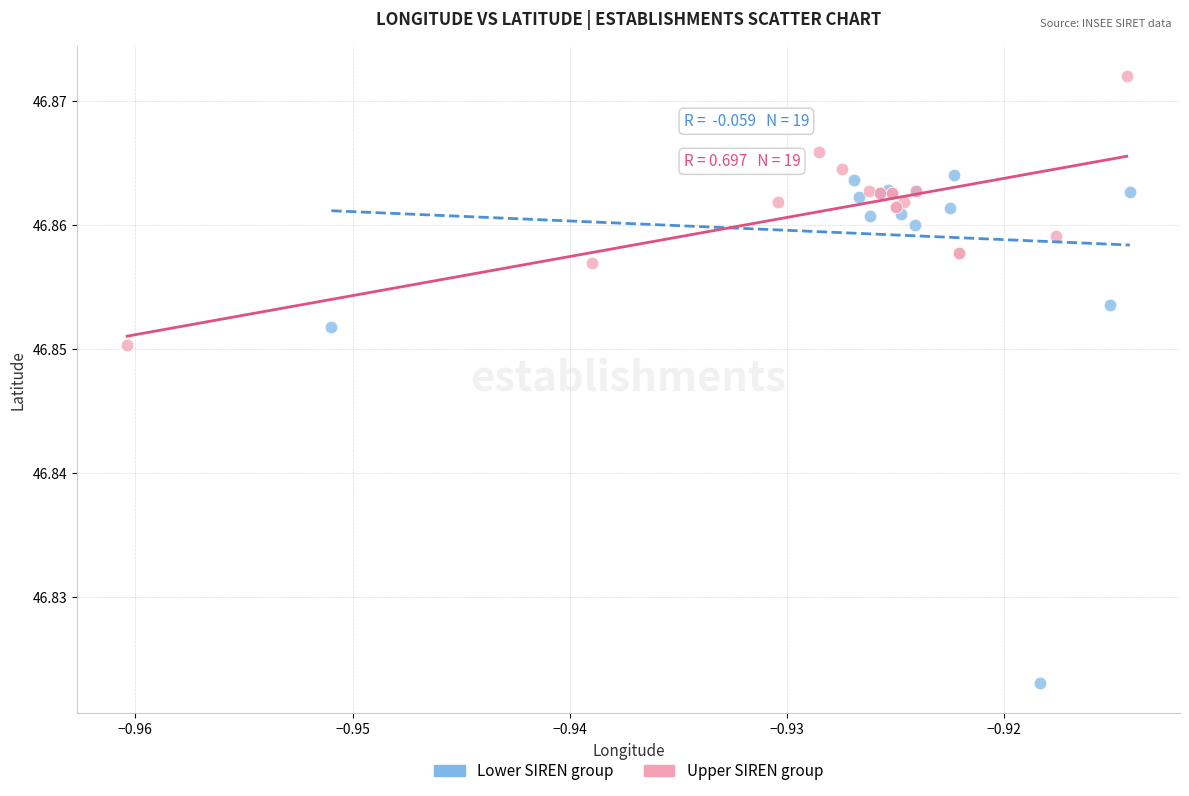

Which series contains the lowest Y value?

Lower SIREN group